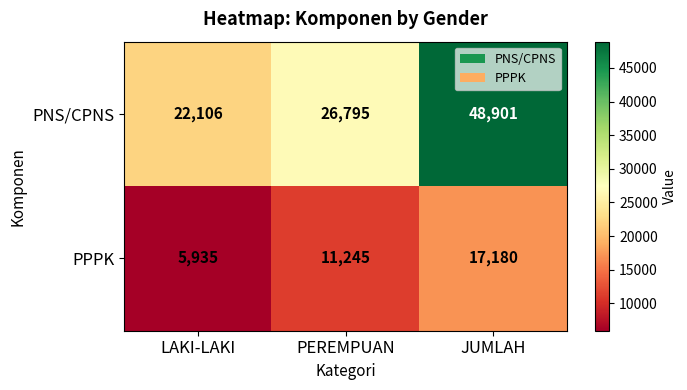

What is the maximum value for PPPK?

17180